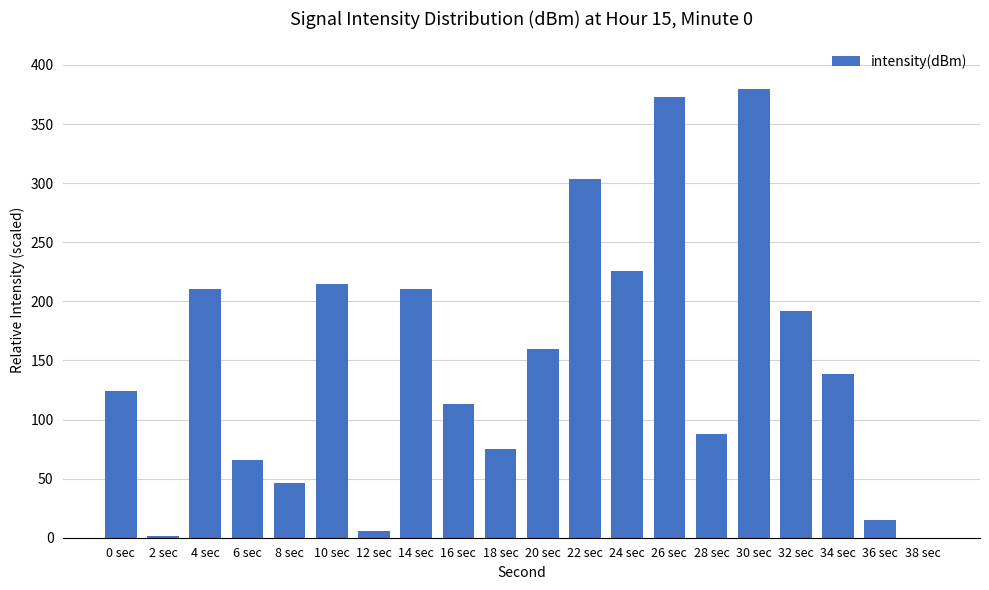

What is the sum of the values at 22 sec and 4 sec?

513.9